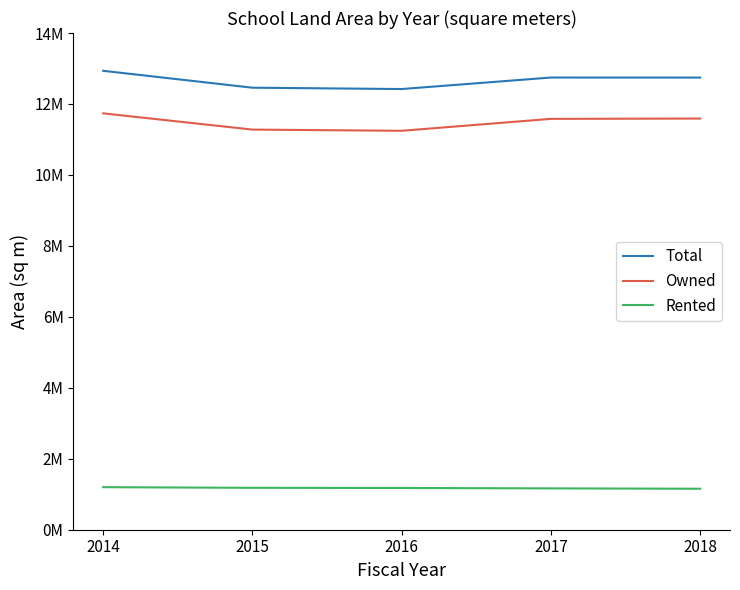

At 2014, list the series in order from smallest to largest.

Rented, Owned, Total